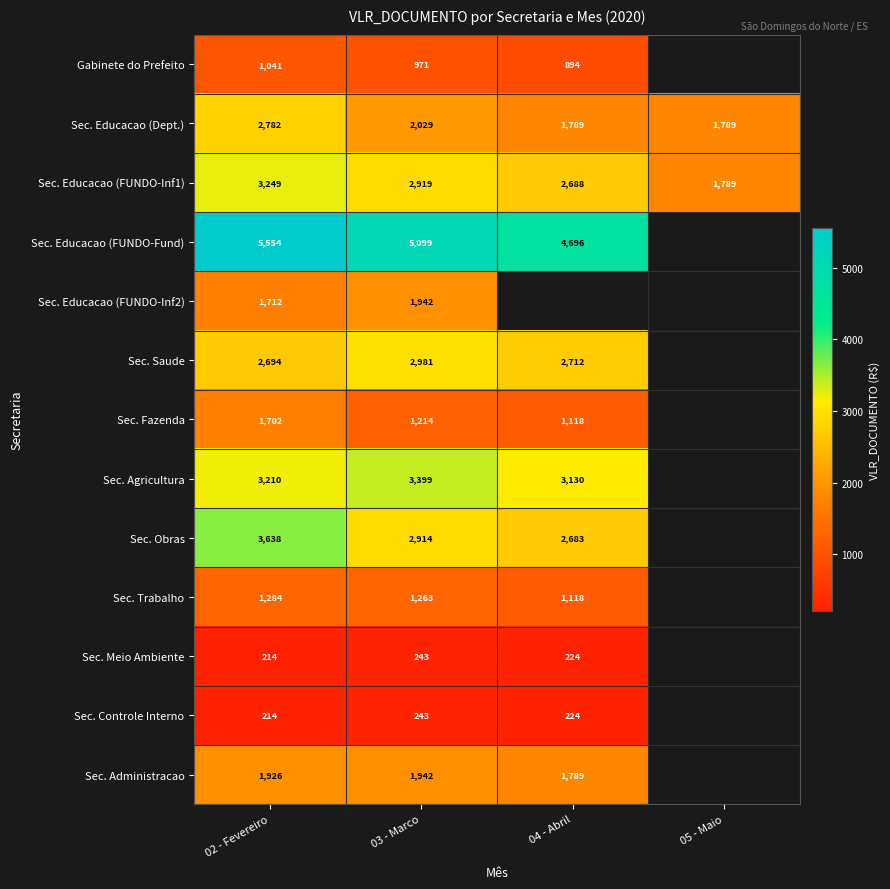

Which series changed the most between 02 - Fevereiro and 03 - Marco?

Sec. Educacao (Dept.)